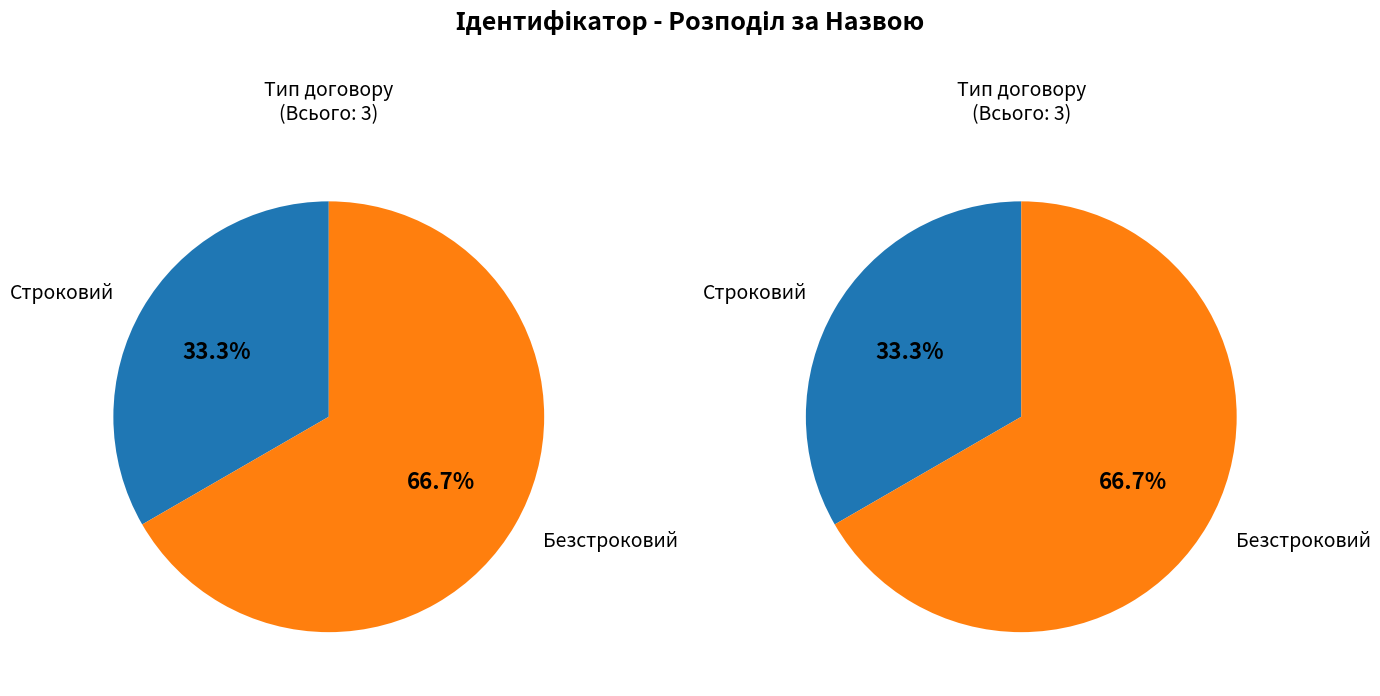

What is the total percentage of Строковий and Безстроковий?

100.0%